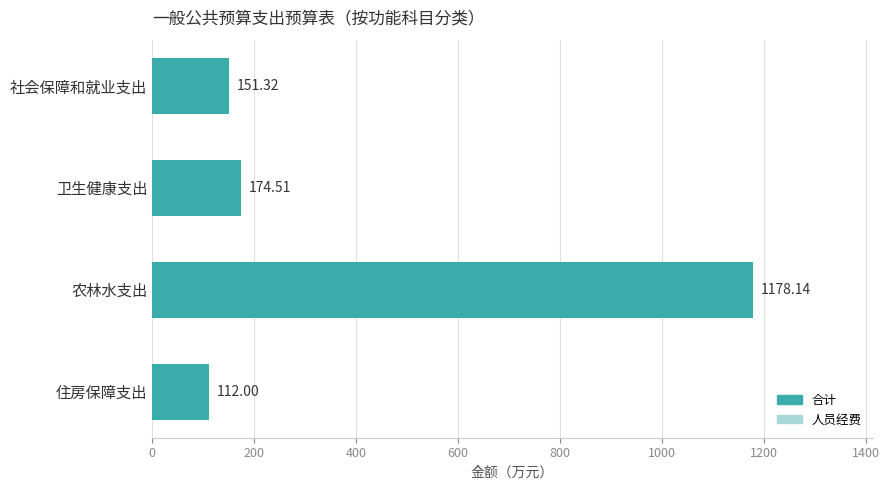

List the labels in order of value, largest first.

农林水支出, 卫生健康支出, 社会保障和就业支出, 住房保障支出